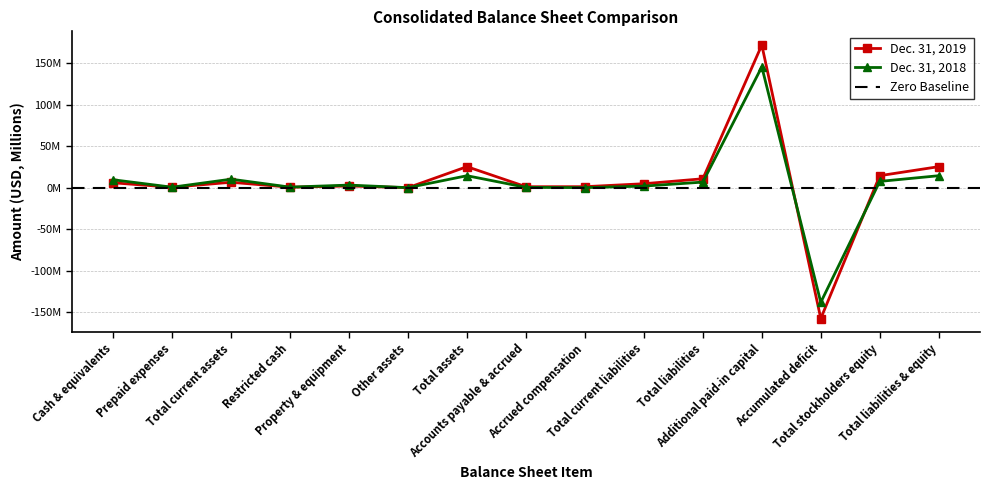

What is the difference between the highest and lowest values at Accumulated deficit?

19.5